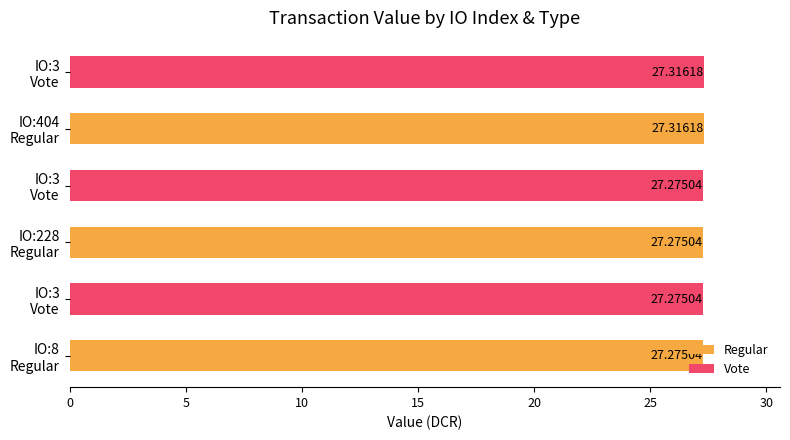

Which category has the highest value in the Vote series?

IO:404
Regular